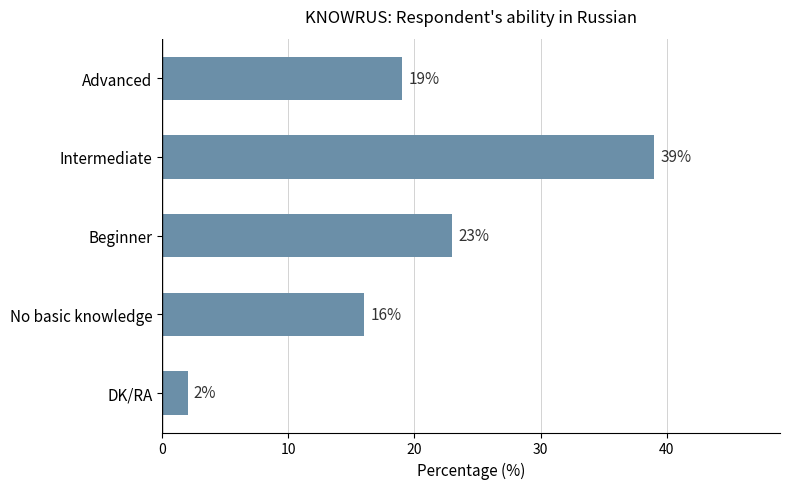

How many data points are less than 19?

2